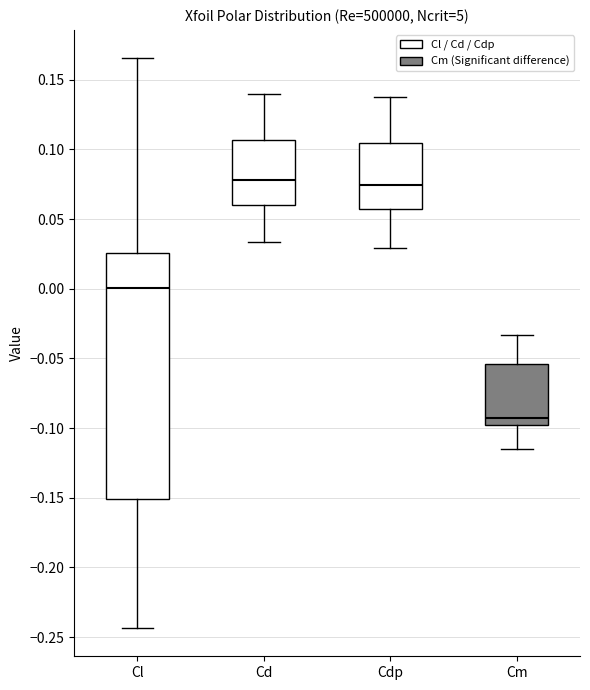

Reading left to right, read every box against the y-axis: the position of its median line, the range the box covers, and the ends of its whiskers. The values are not printed on the chart, so give them approximately, as read against the axis.

Cl: median 0.000, box -0.150 to 0.025, whiskers -0.245 to 0.165
Cd: median 0.080, box 0.060 to 0.105, whiskers 0.035 to 0.140
Cdp: median 0.075, box 0.055 to 0.105, whiskers 0.030 to 0.140
Cm: median -0.095, box -0.100 to -0.055, whiskers -0.115 to -0.035